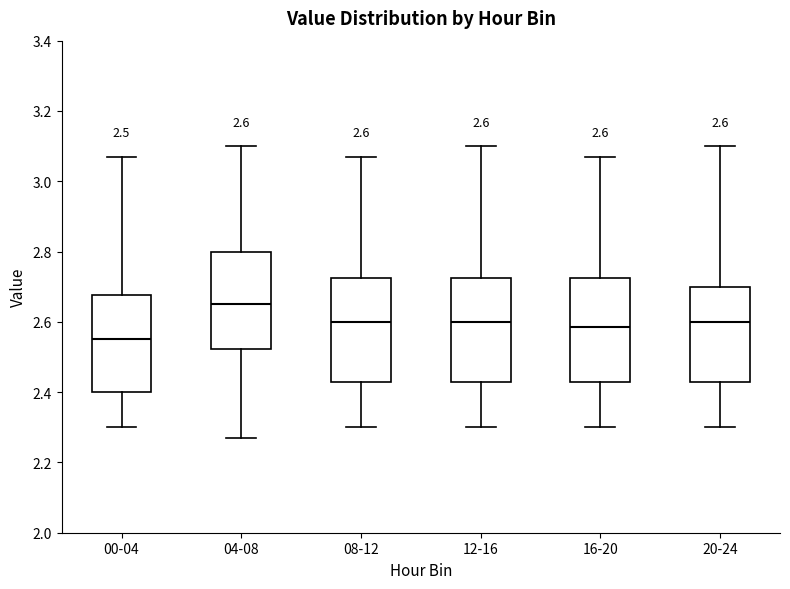

Which box's median line is the highest?

04-08